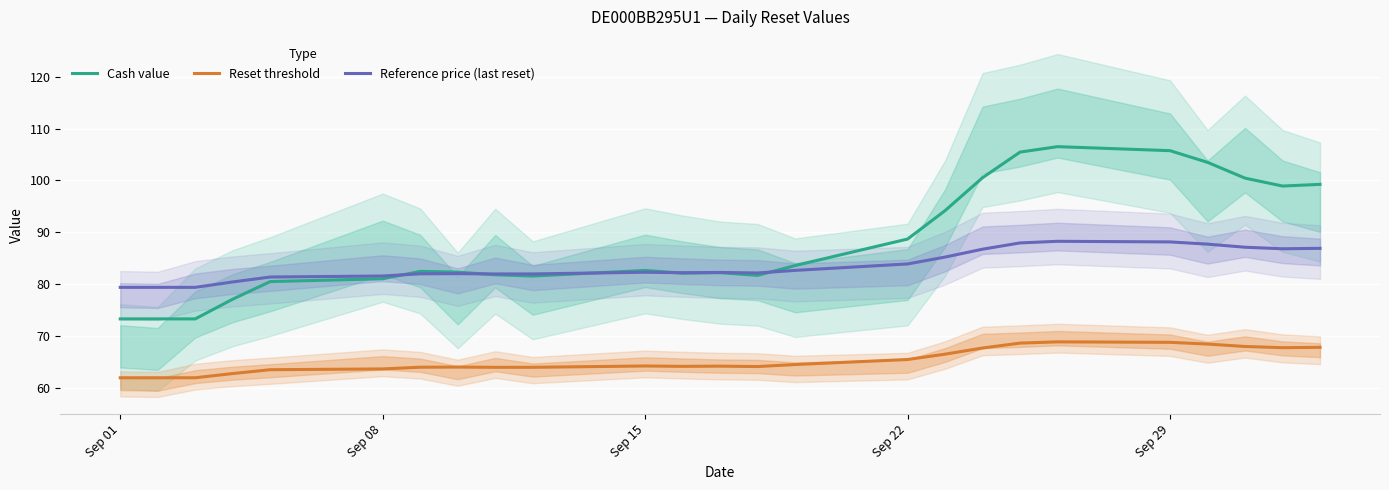

How many data points does each series have?

25